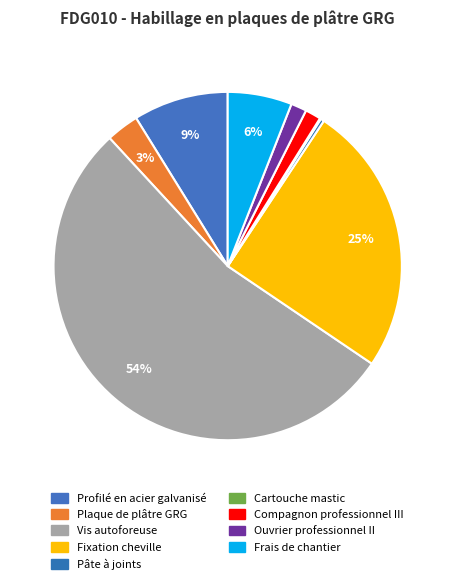

To the nearest percent, what is the difference between the largest and smallest slice percentages?

54%